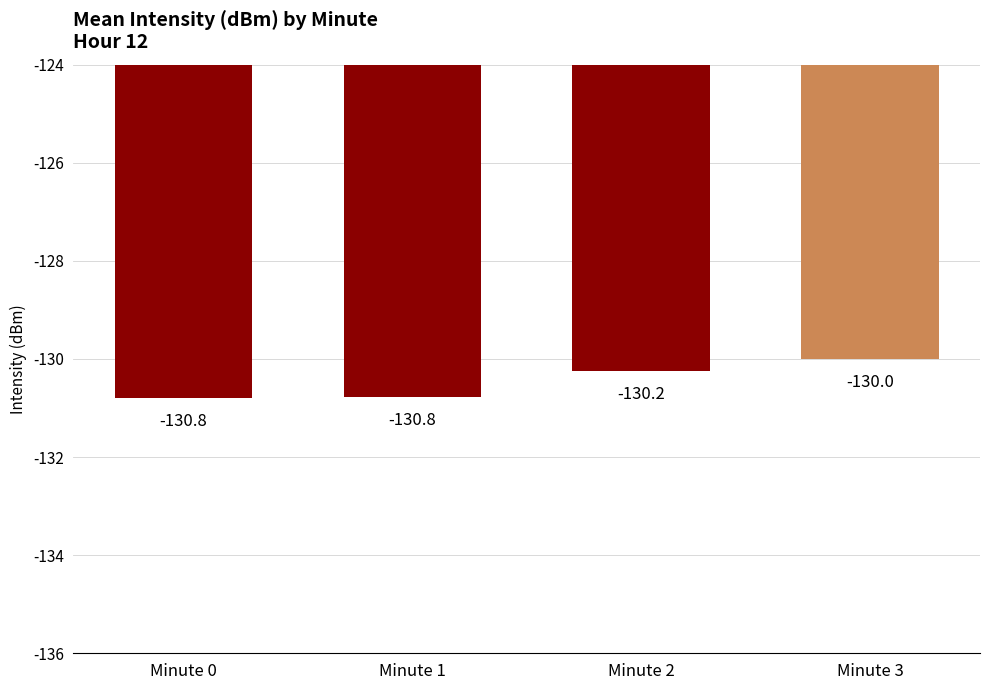

Read the value at Minute 0.

-130.8